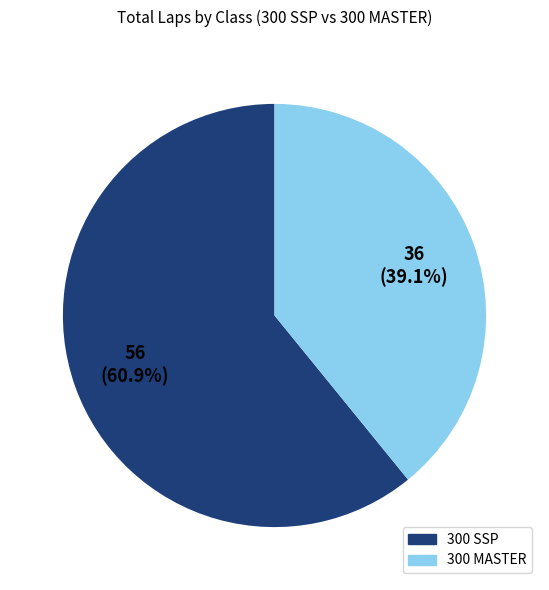

Does any single category account for the majority?

Yes